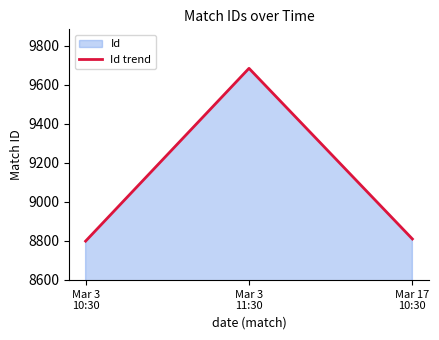

How many data points are above 8809?

1